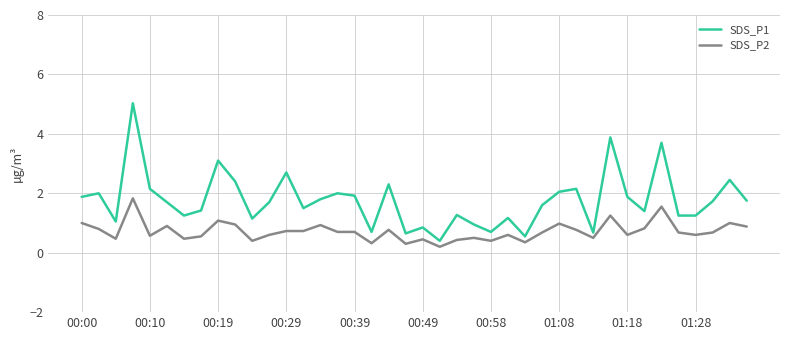

What is the minimum value for SDS_P1?

0.4